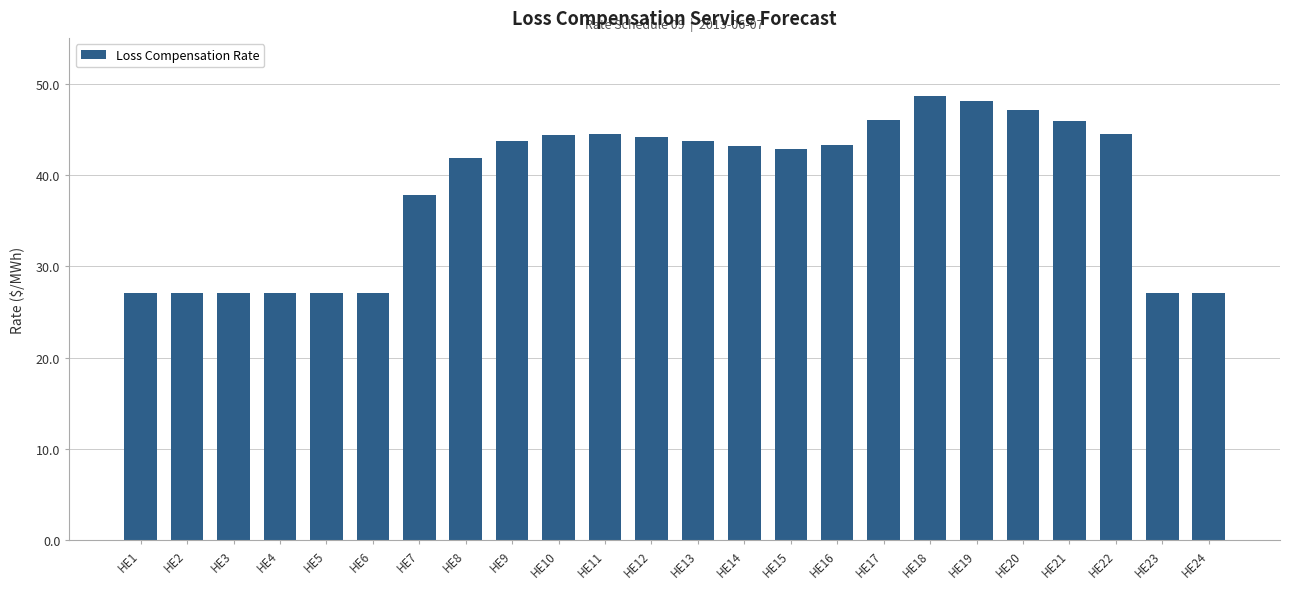

What is the sum of the values at HE2 and HE10?

71.4